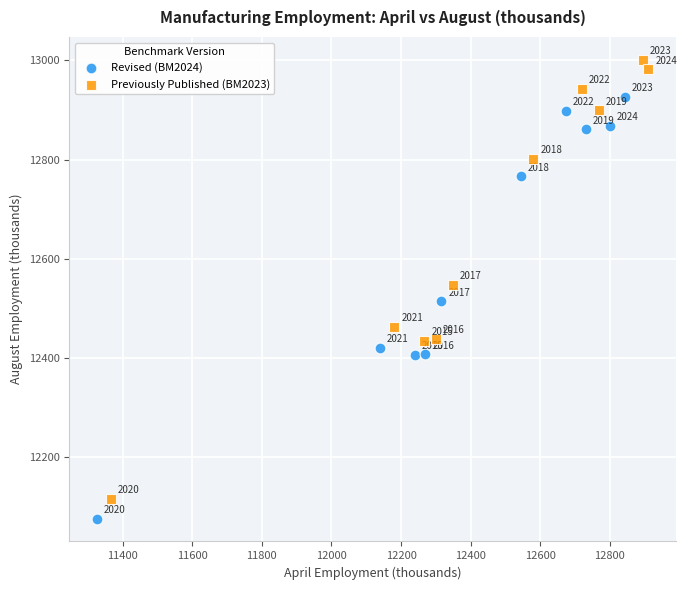

What are all the series names shown in the legend?

Revised (BM2024), Previously Published (BM2023)